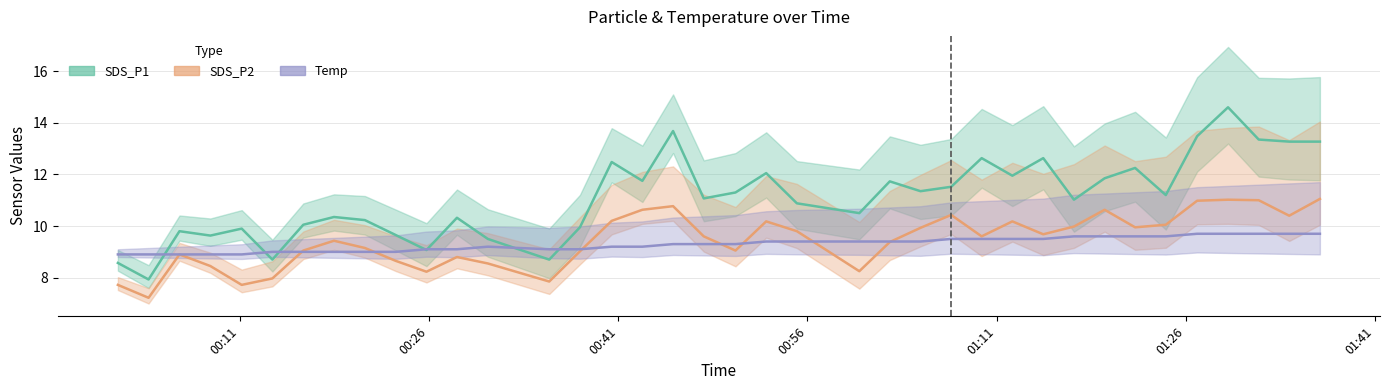

What is the sum of all SDS_P2 values?

359.4